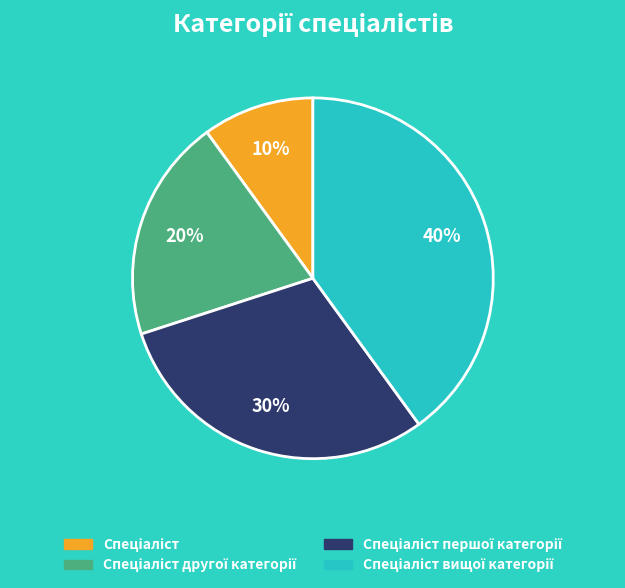

Is there any slice that represents more than half of the pie?

No